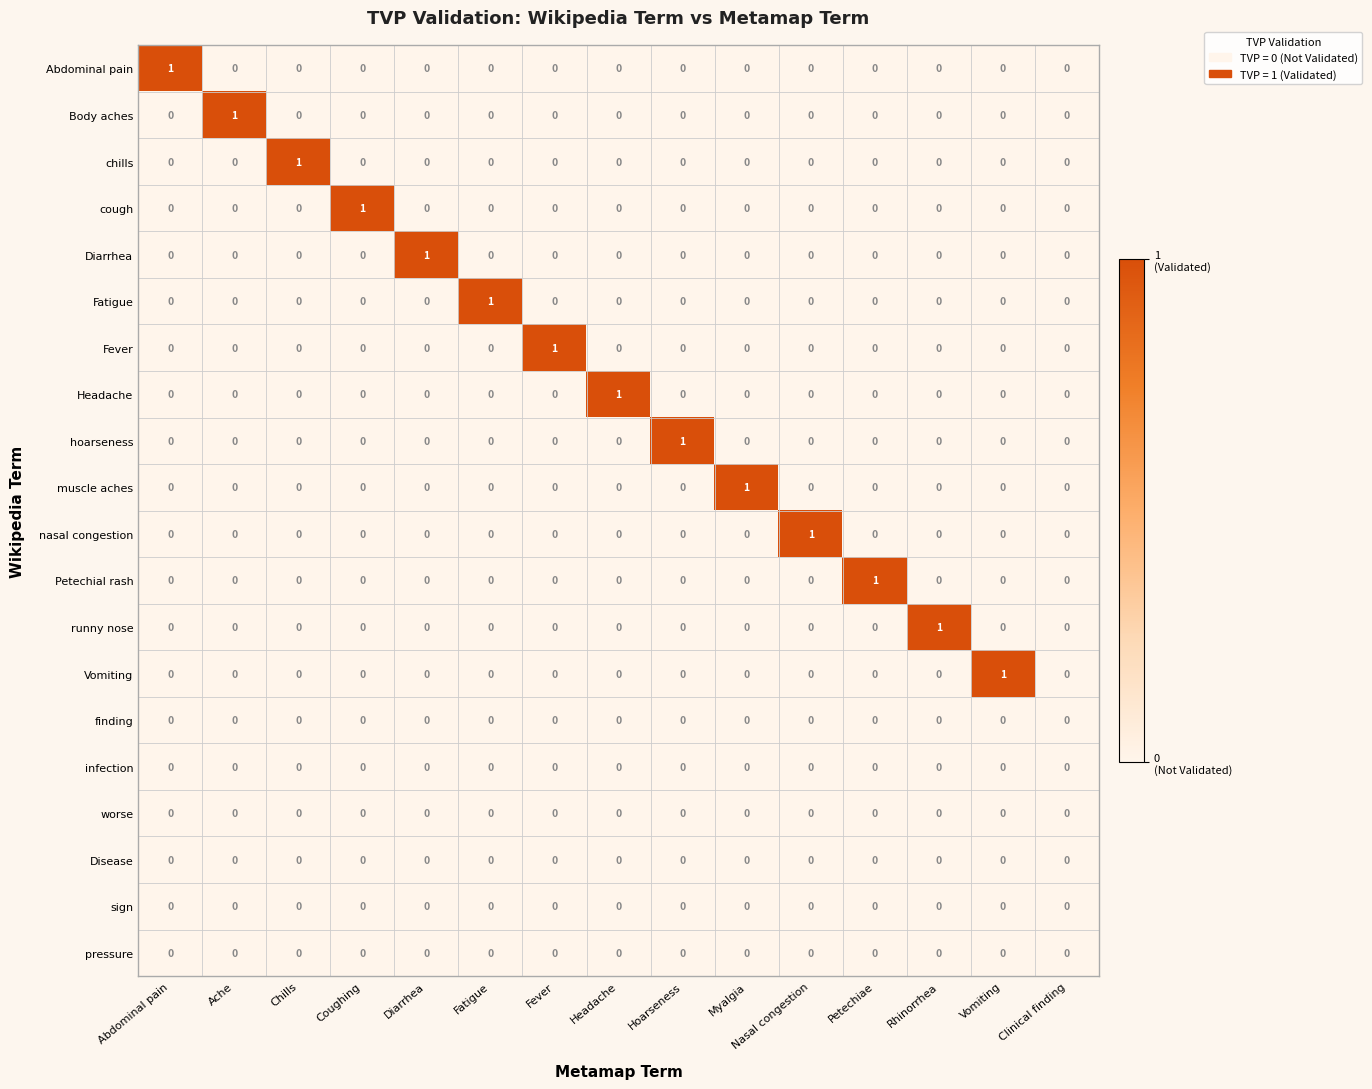

Is it true that Abdominal pain equals 0 at Fever?

True